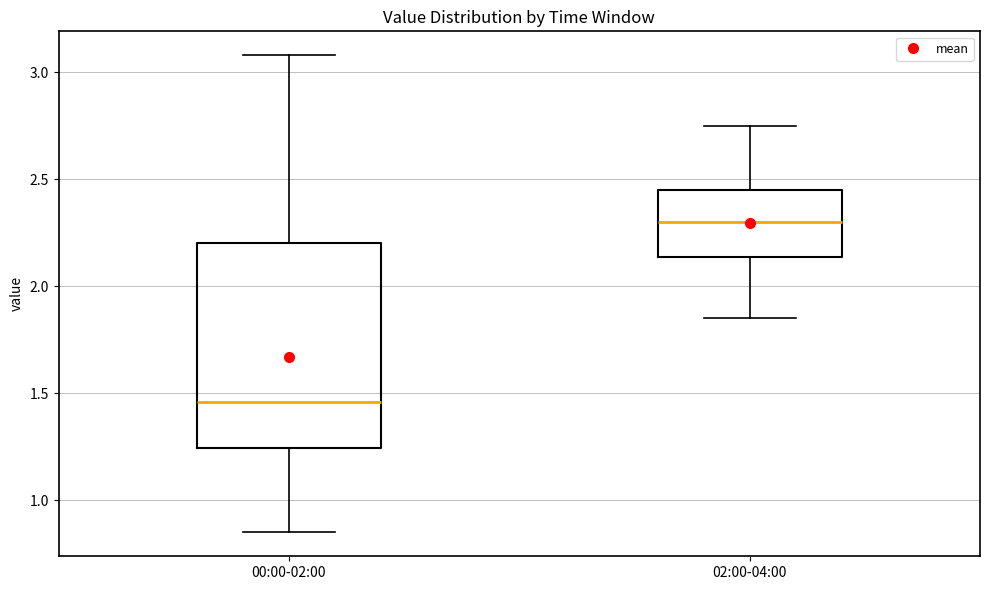

Reading left to right, read every box against the y-axis: the position of its median line, the range the box covers, and the ends of its whiskers. The values are not printed on the chart, so give them approximately, as read against the axis.

00:00-02:00: median 1.45, box 1.25 to 2.20, whiskers 0.85 to 3.10
02:00-04:00: median 2.30, box 2.15 to 2.45, whiskers 1.85 to 2.75